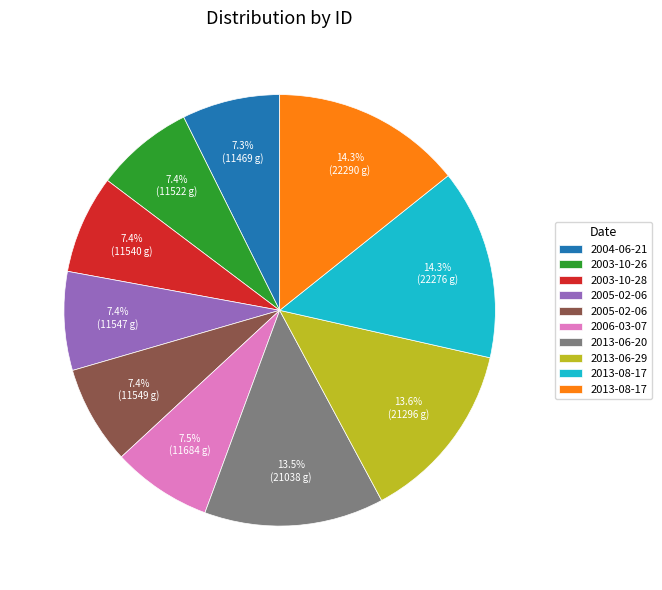

How many slices are in this pie chart?

10